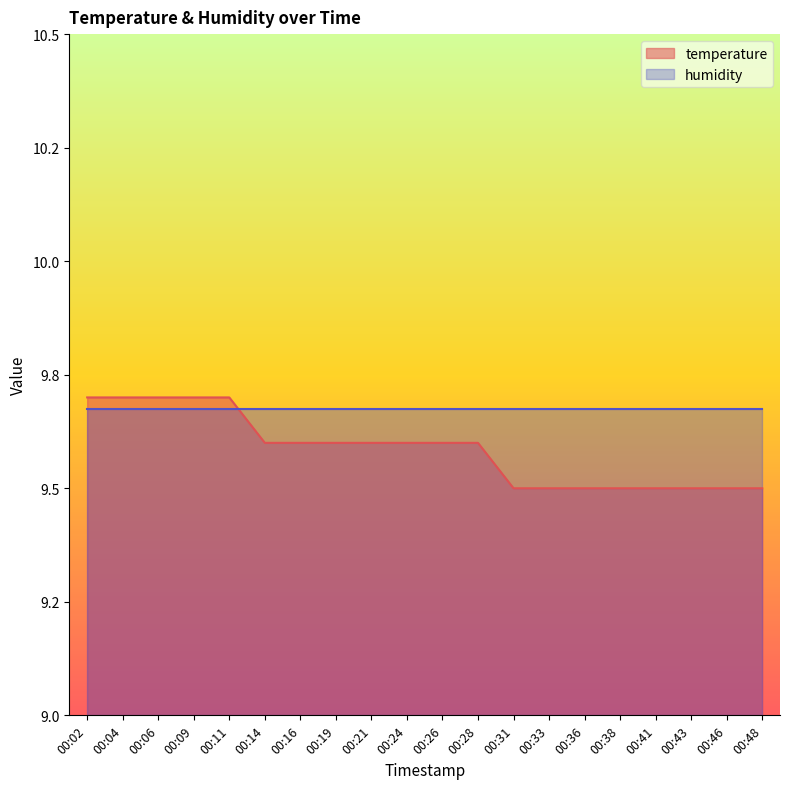

Read the value at 00:19.

9.6